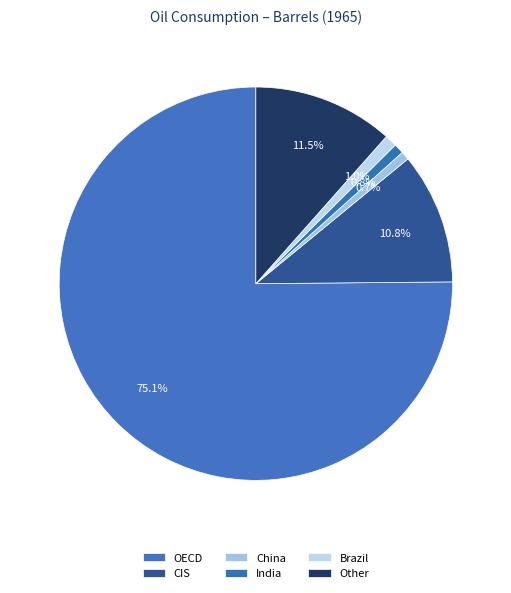

How many segments does this pie chart have?

6